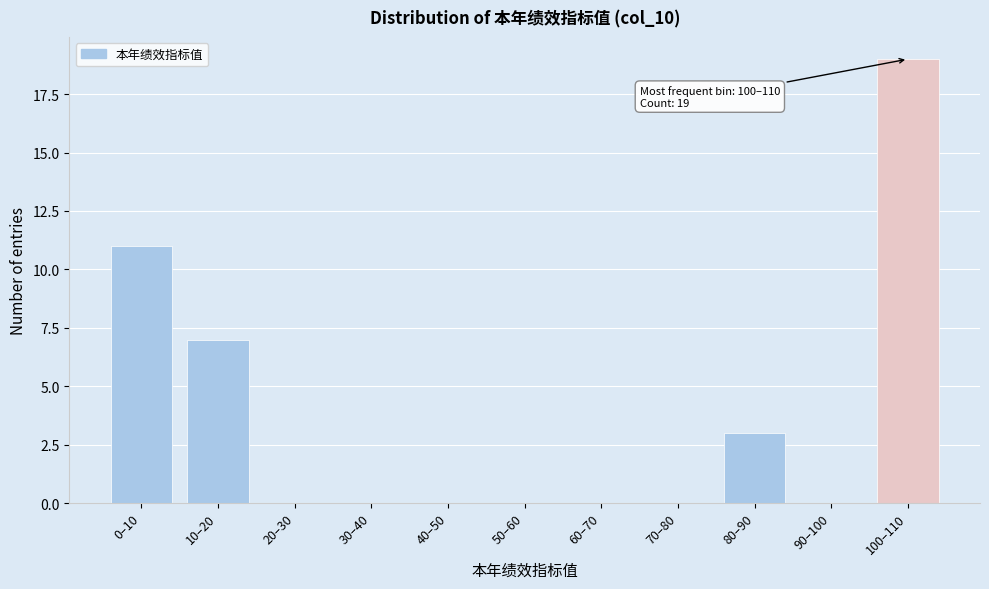

What is the change in value from 30–40 to 80–90?

+3